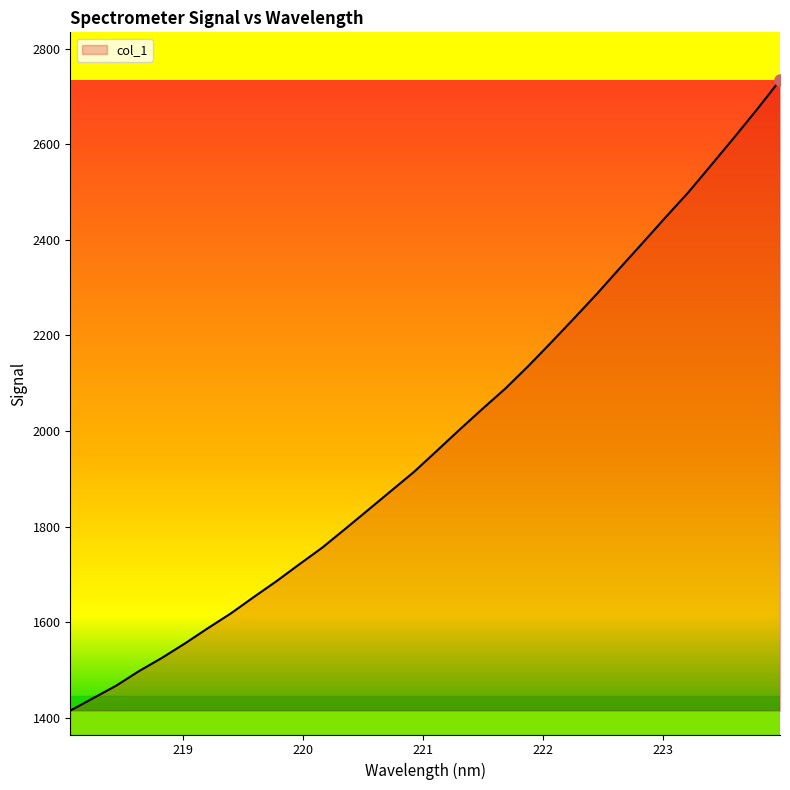

What is the minimum value shown in the chart?

1415.3